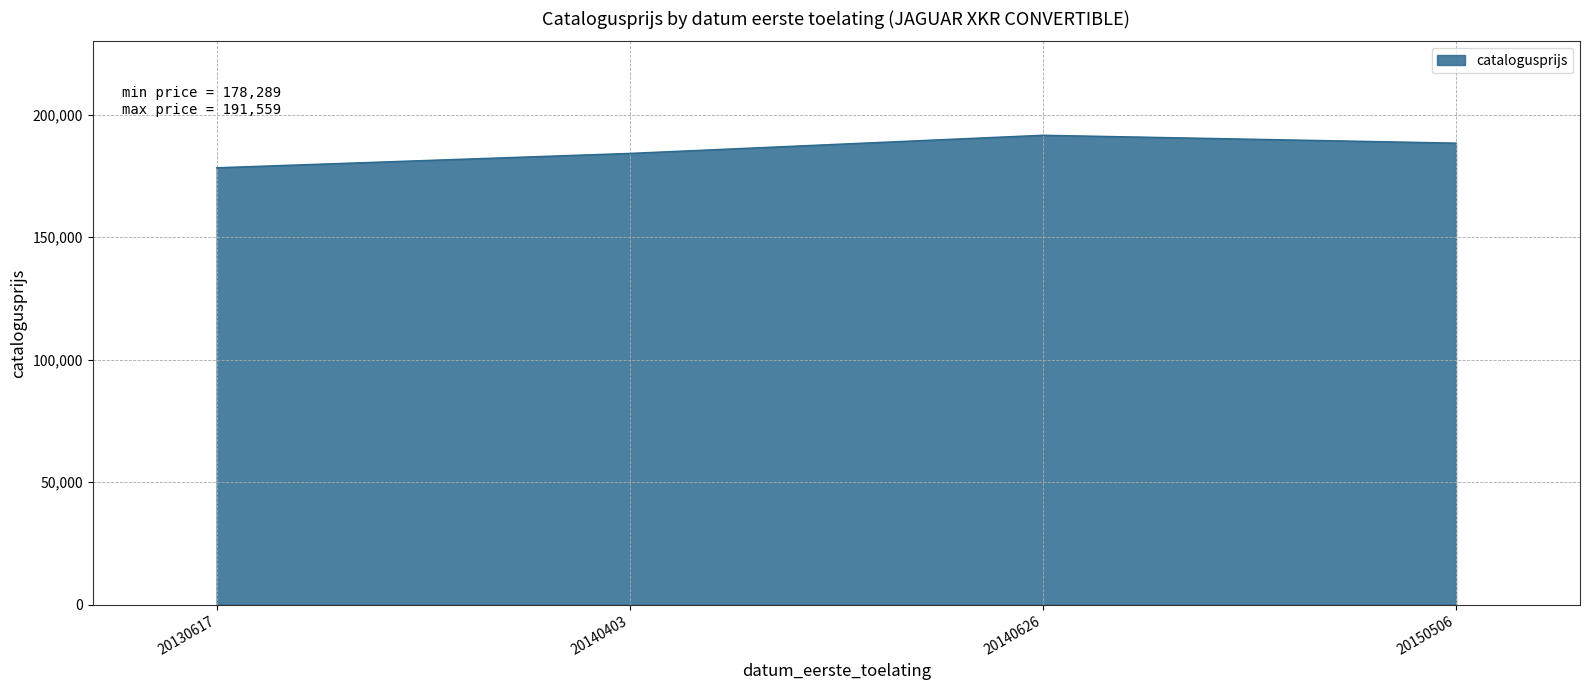

Which has a higher value, 20130617 or 20140626?

20140626